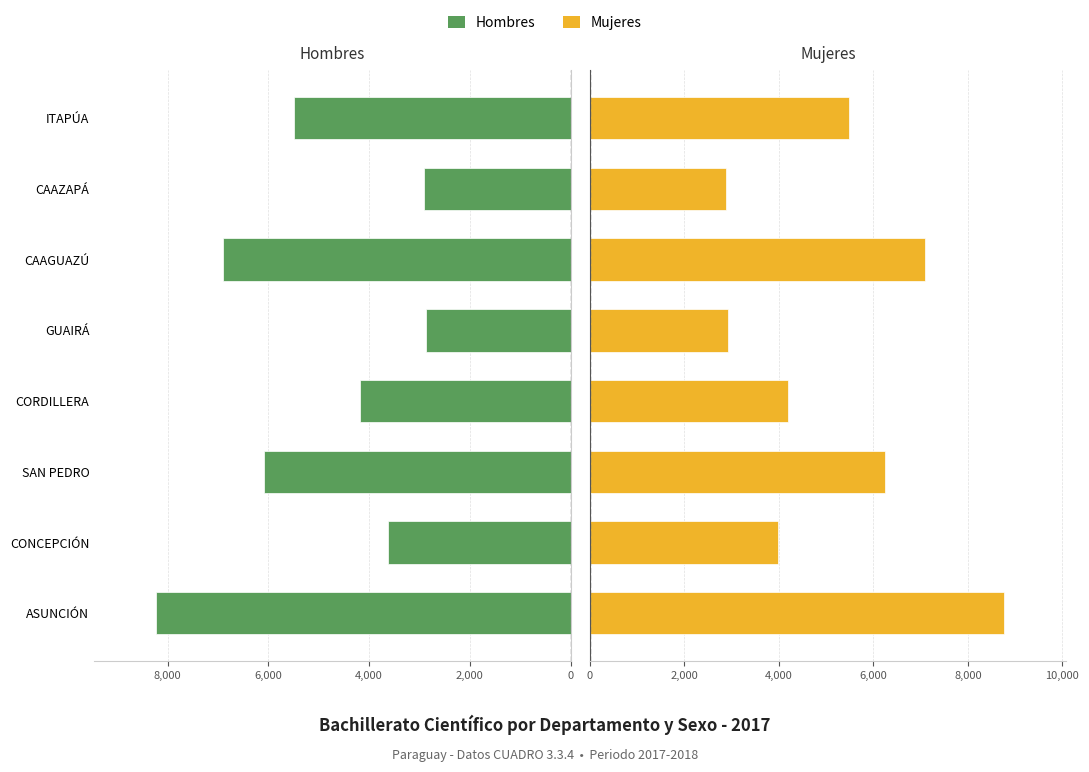

Which series has the largest total across all categories?

Mujeres